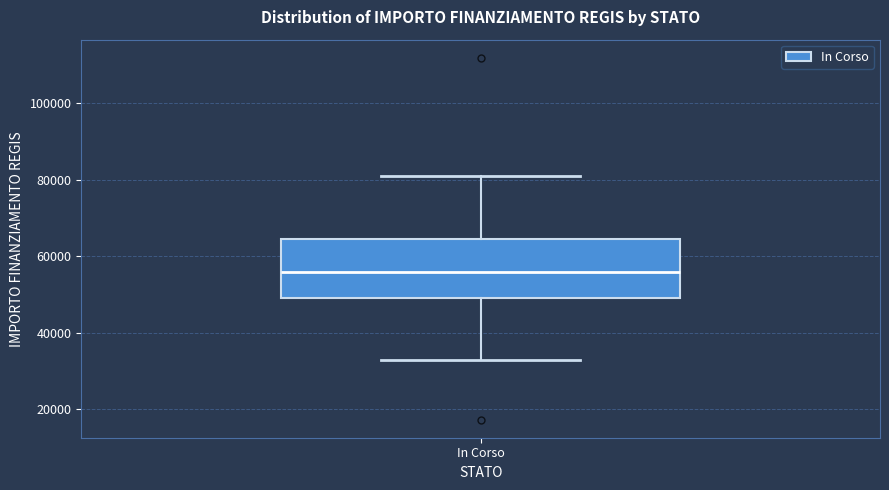

Where does the lower whisker of the box for In Corso end on the y-axis? The values are not printed on the chart, so give them approximately, as read against the axis.

32000